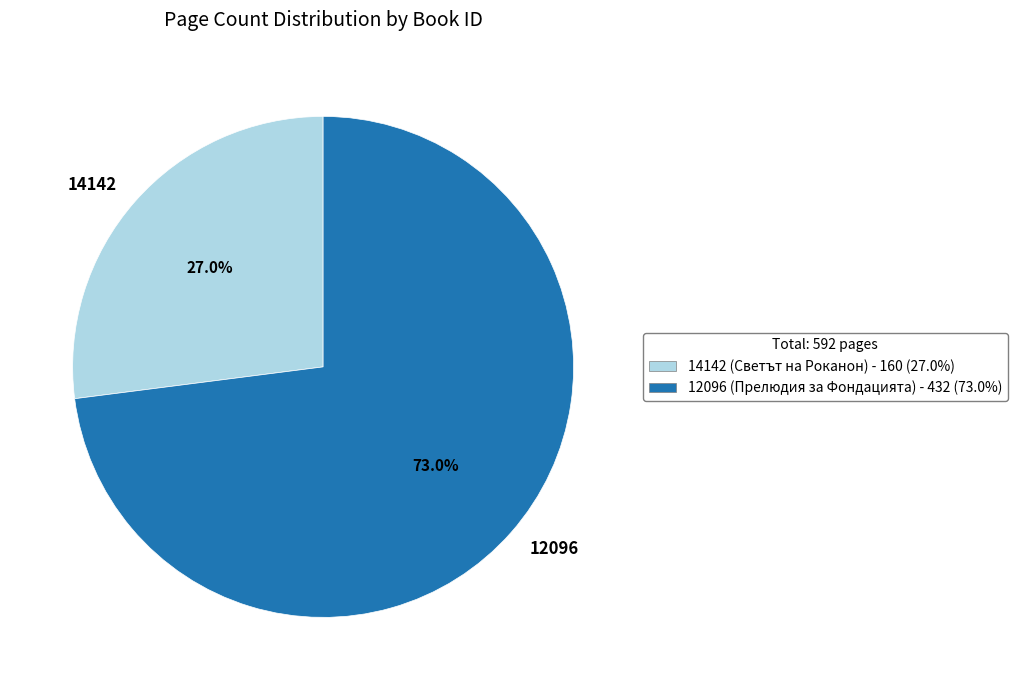

Between 12096 and 14142, which is larger?

12096